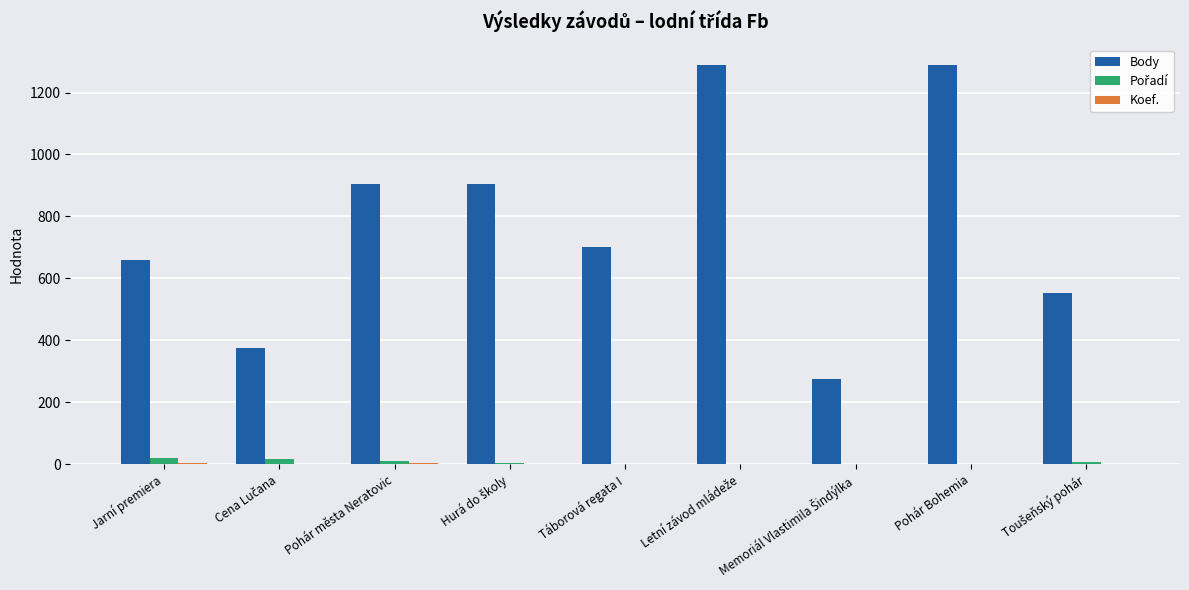

What is the greatest value displayed?

1290